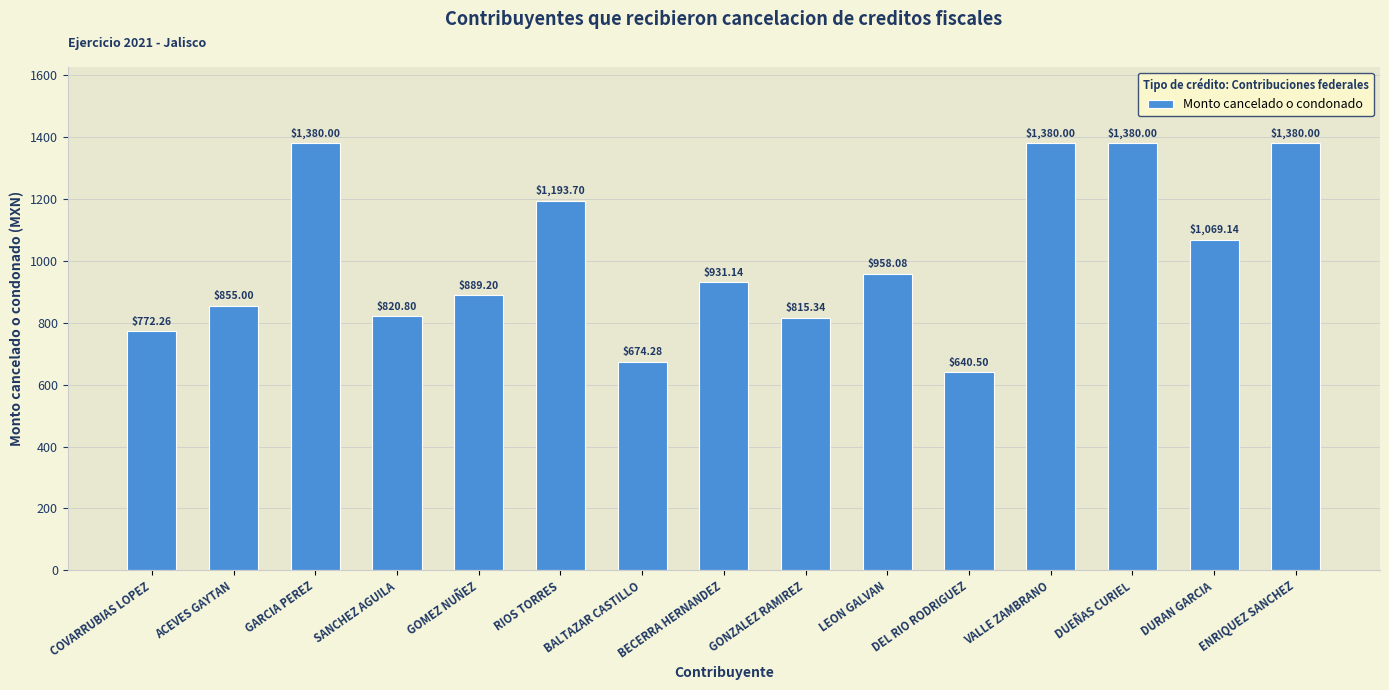

What is the difference between the maximum and minimum values?

739.5